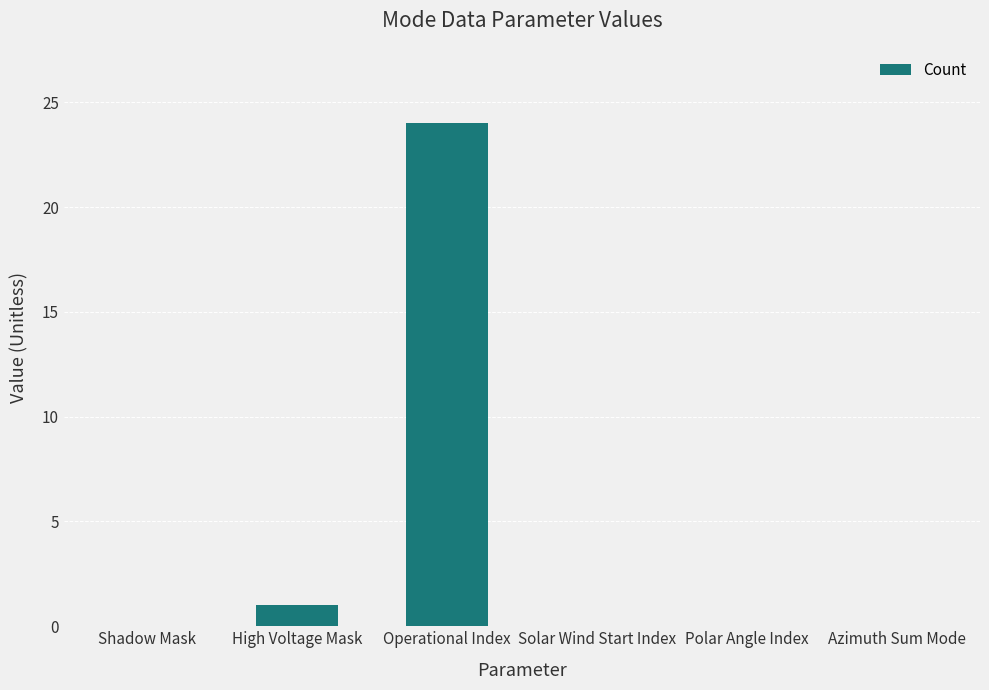

Reading right to left, what are all the values shown in this chart?

0	0	0	24	1	0